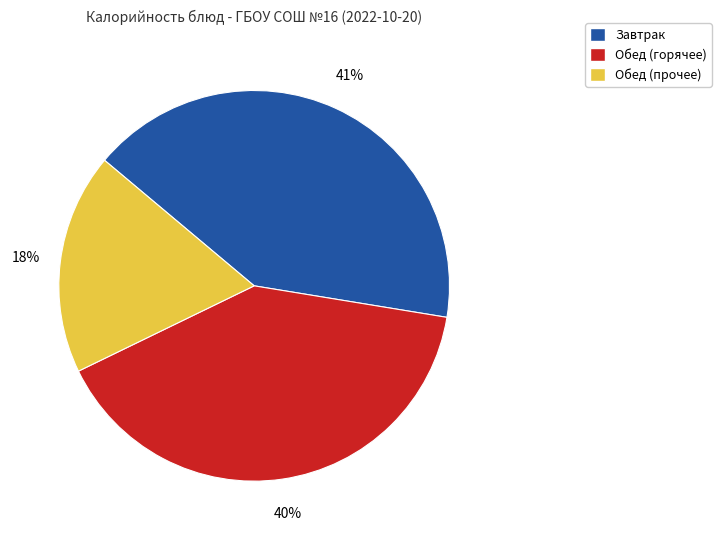

Is there any slice that represents more than half of the pie?

No